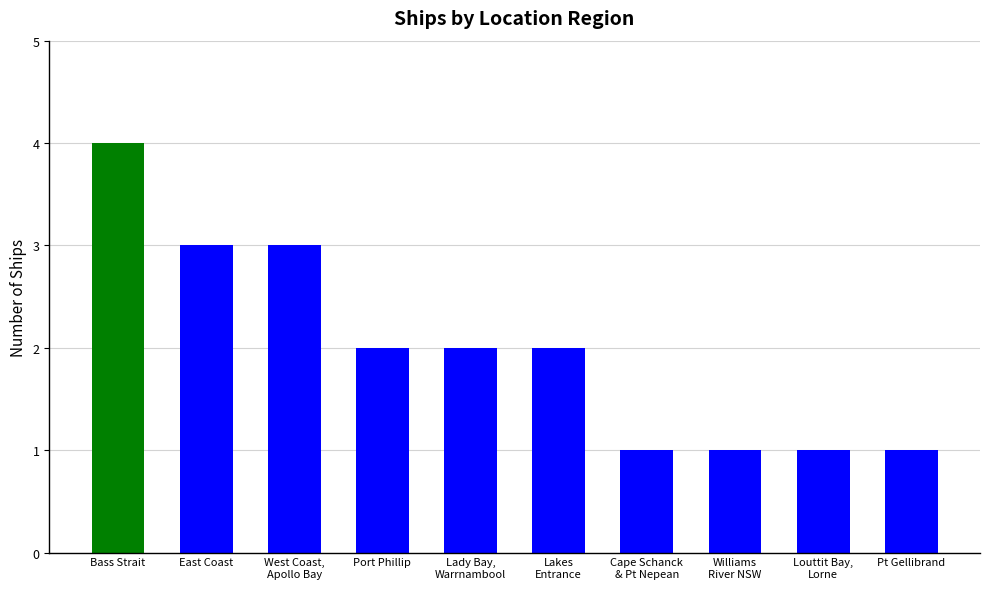

What is the difference between the second highest and second lowest values?

2